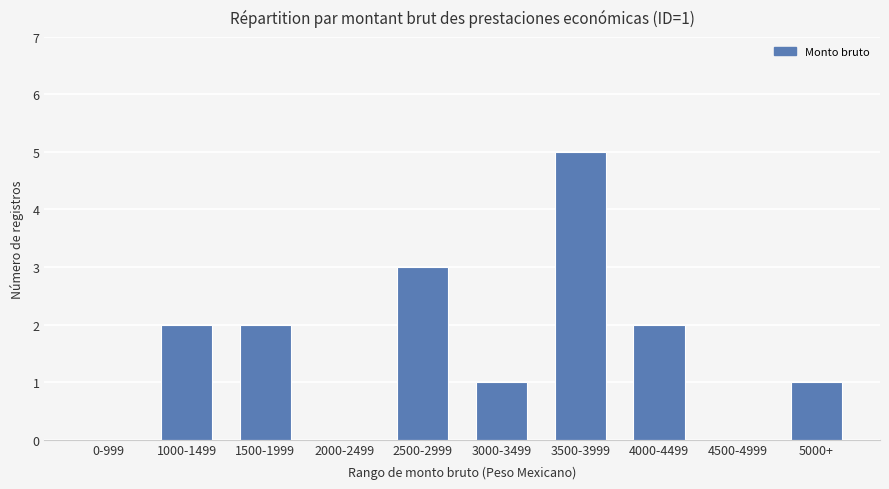

Reading right to left, transcribe all the data shown in this chart.

5000+=1	4500-4999=0	4000-4499=2	3500-3999=5	3000-3499=1	2500-2999=3	2000-2499=0	1500-1999=2	1000-1499=2	0-999=0